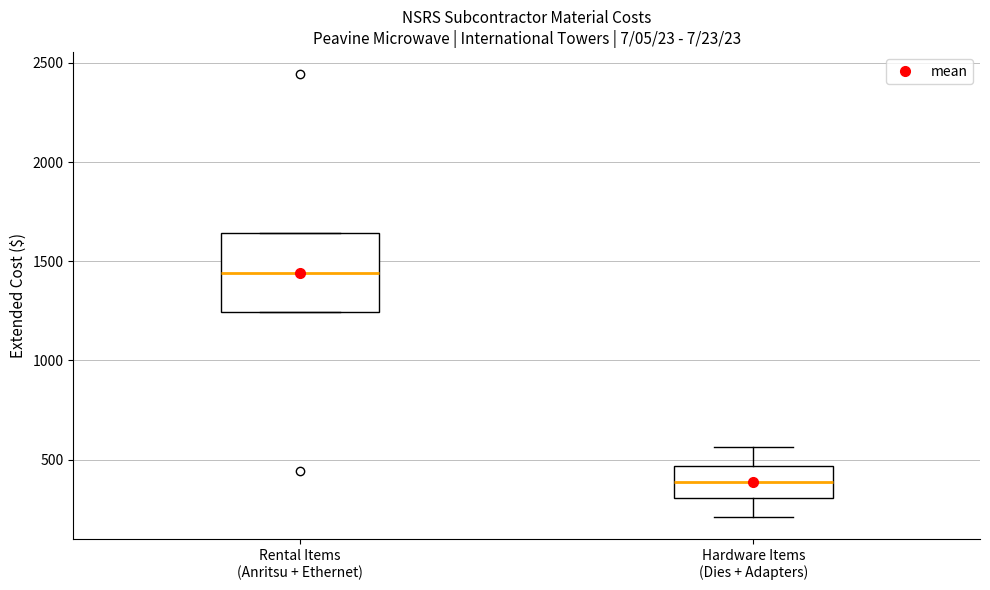

Reading left to right, read every box against the y-axis: the position of its median line, the range the box covers, and the ends of its whiskers. The values are not printed on the chart, so give them approximately, as read against the axis.

Rental Items (Anritsu + Ethernet): median 1450, box 1250 to 1650, whiskers 1250 to 1650
Hardware Items (Dies + Adapters): median 400, box 300 to 450, whiskers 200 to 550